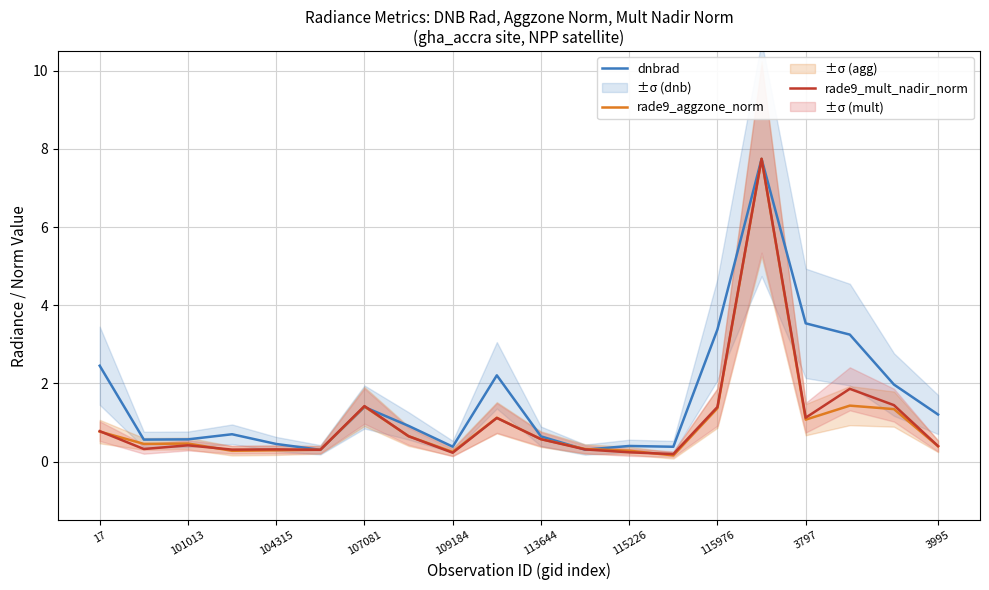

Rank the series by their maximum value, from lowest to highest.

dnbrad, rade9_aggzone_norm, rade9_mult_nadir_norm